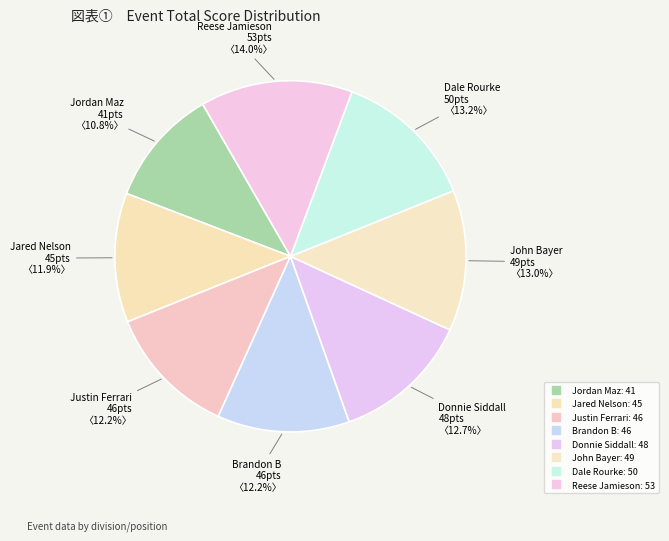

Combined, what portion of the pie is Jared Nelson and John Bayer?

24.9%